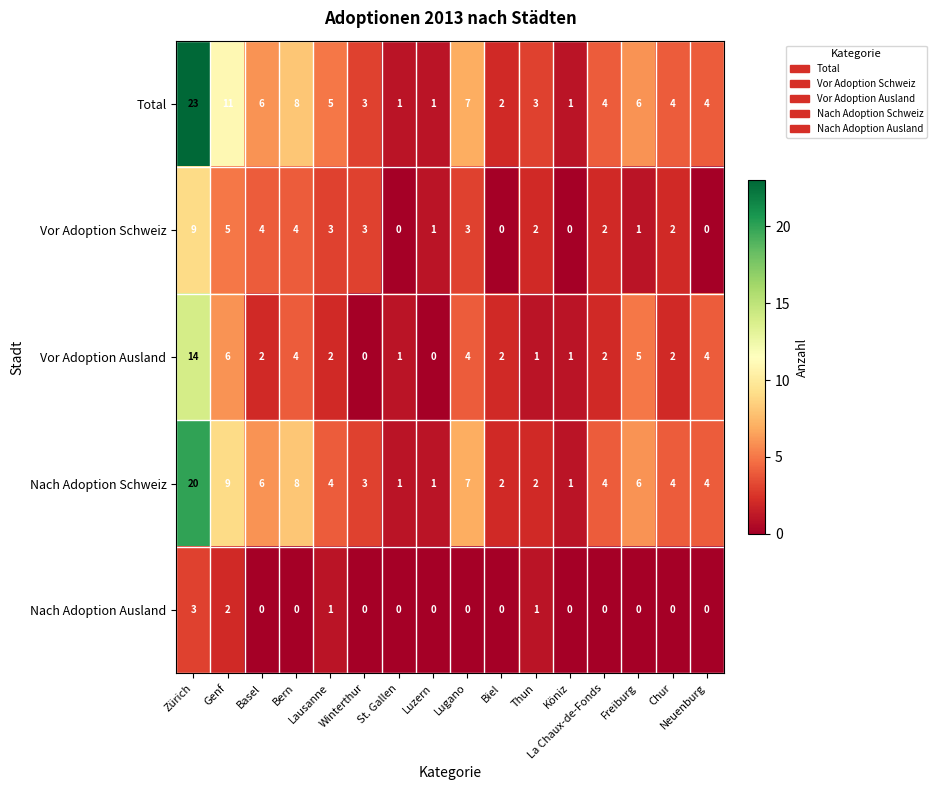

Which series has the widest spread of values?

Total